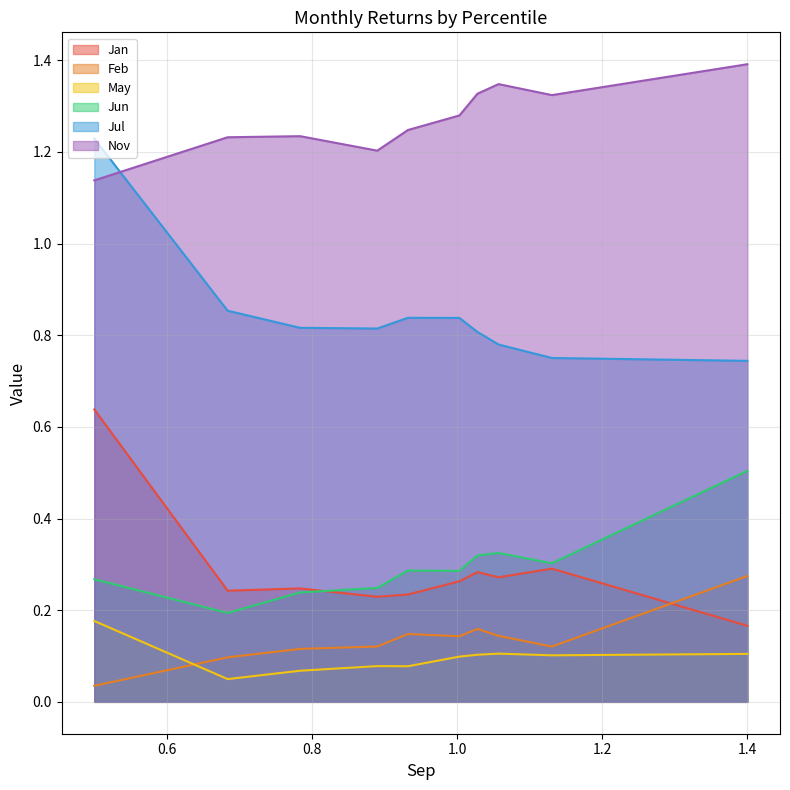

List the series in order of their peak value, highest first.

Nov, Jul, Jan, Jun, Feb, May